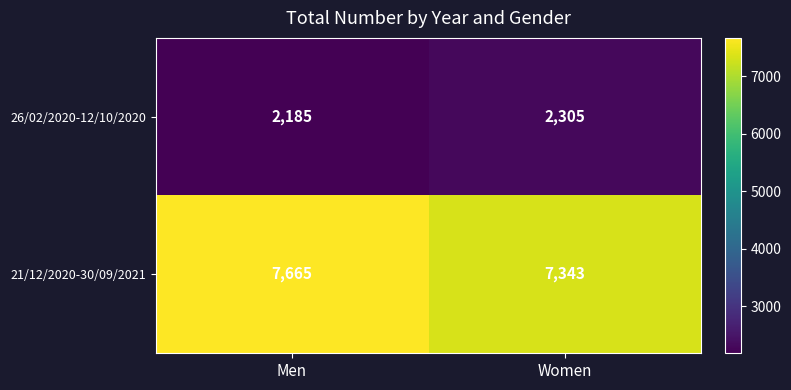

Between Men and Women, which series saw the biggest shift?

21/12/2020-30/09/2021